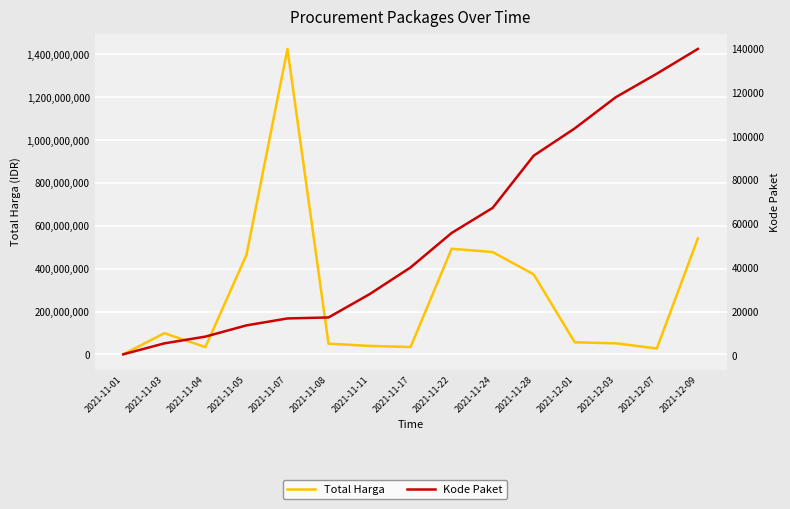

True or false: Kode Paket and Total Harga cross at least once.

False